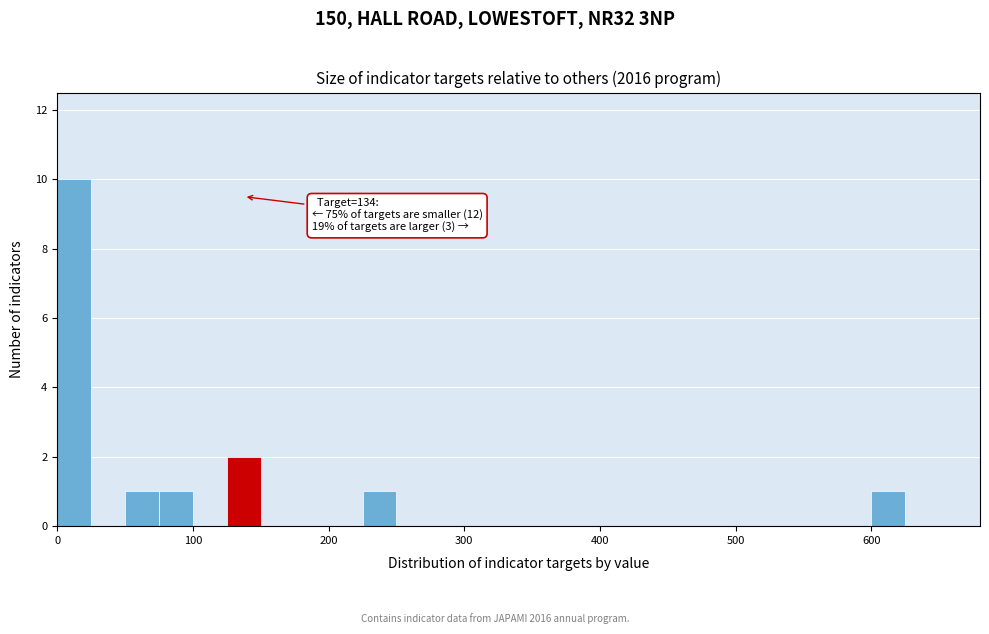

Around what value on the x-axis is the tallest bar? Give the approximate position of its centre, as read against the axis.

10